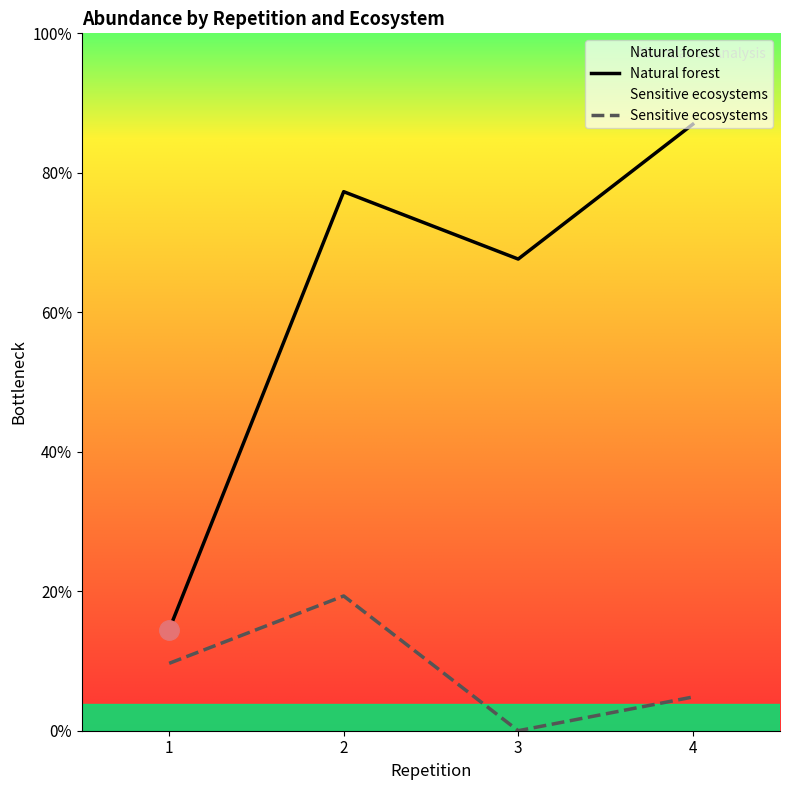

Count the number of data series in this chart.

2